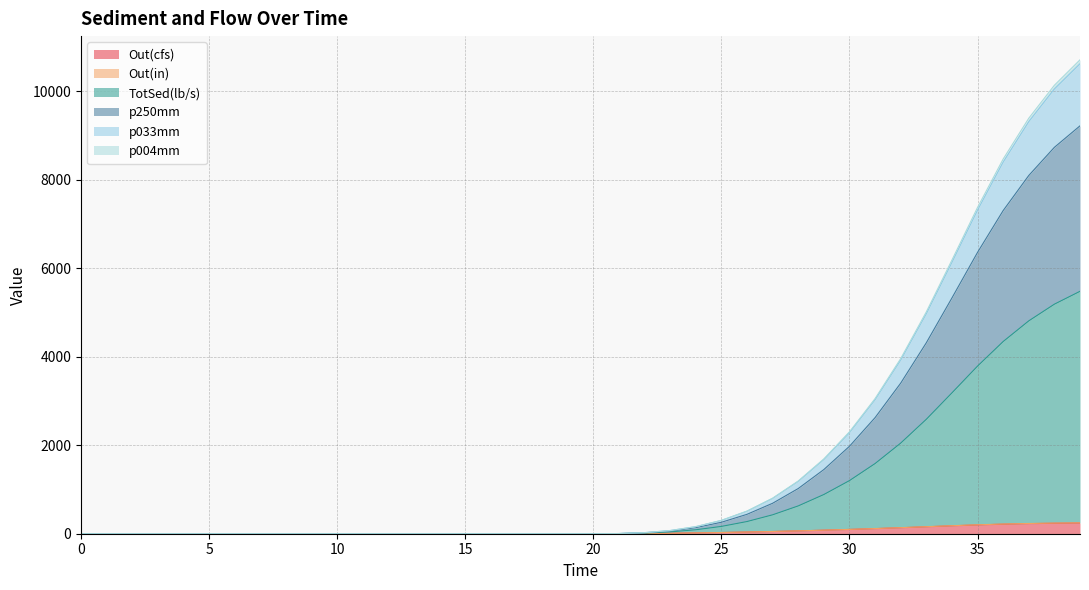

Count the number of categories in the chart.

40